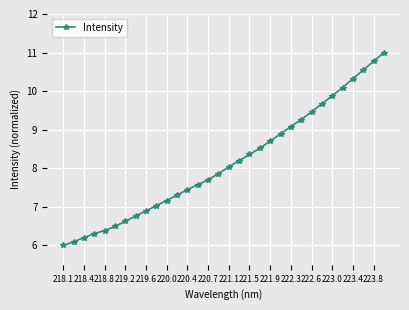

What is the value of the 11th point from the left?

7.2